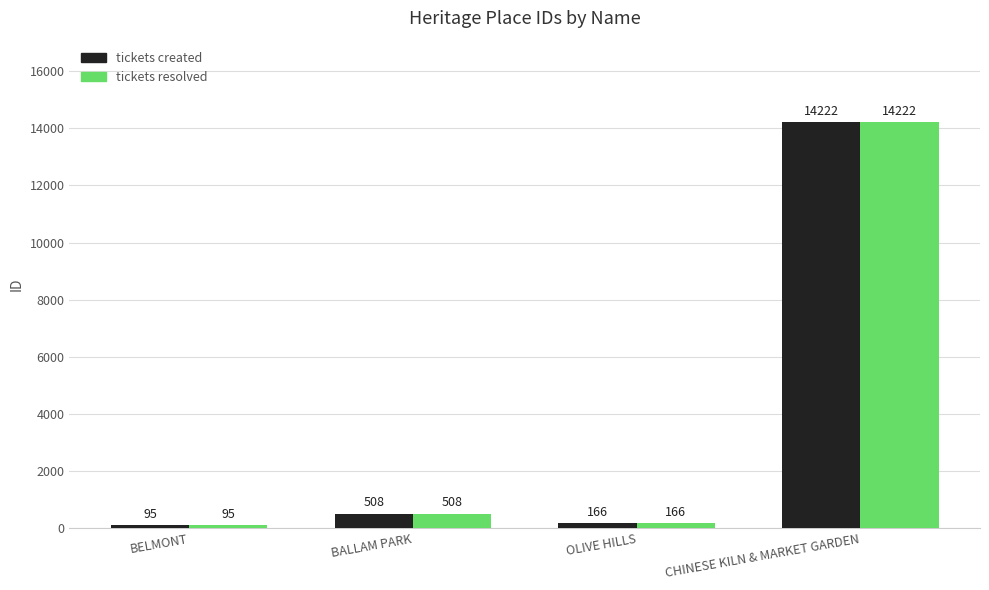

Where is tickets created nearest to the value 7158?

BALLAM PARK